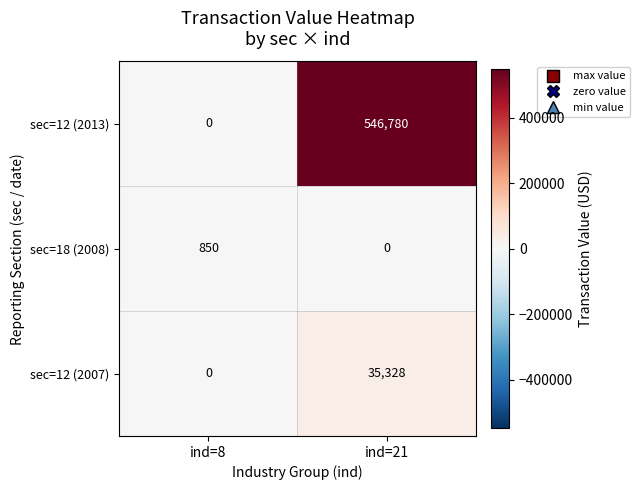

Reading left to right, extract all data points from this chart.

sec=12 (2013): ind=8=0	ind=21=546780
sec=18 (2008): ind=8=850	ind=21=0
sec=12 (2007): ind=8=0	ind=21=35328